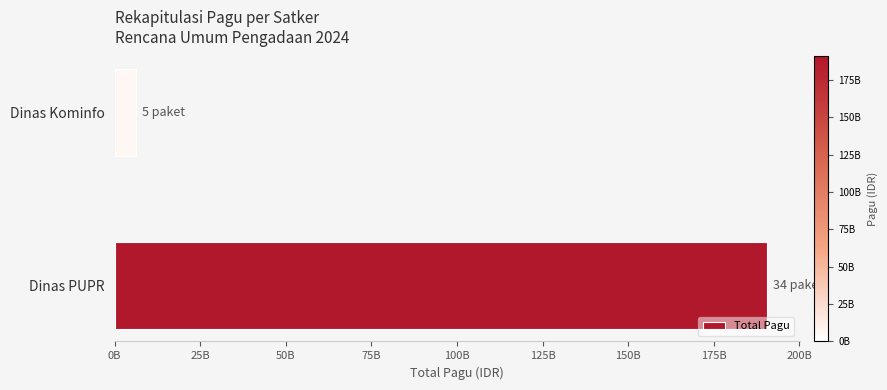

Are the bars horizontal?

Yes